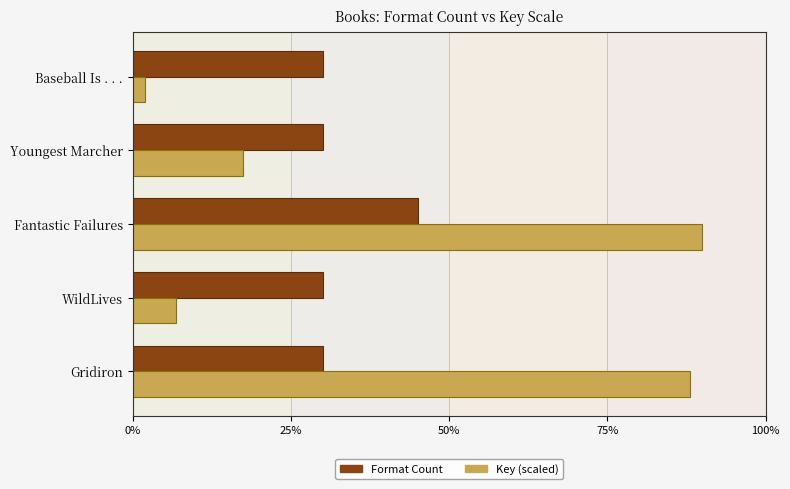

Between Gridiron and Baseball Is . . ., which series saw the biggest shift?

Key (scaled)